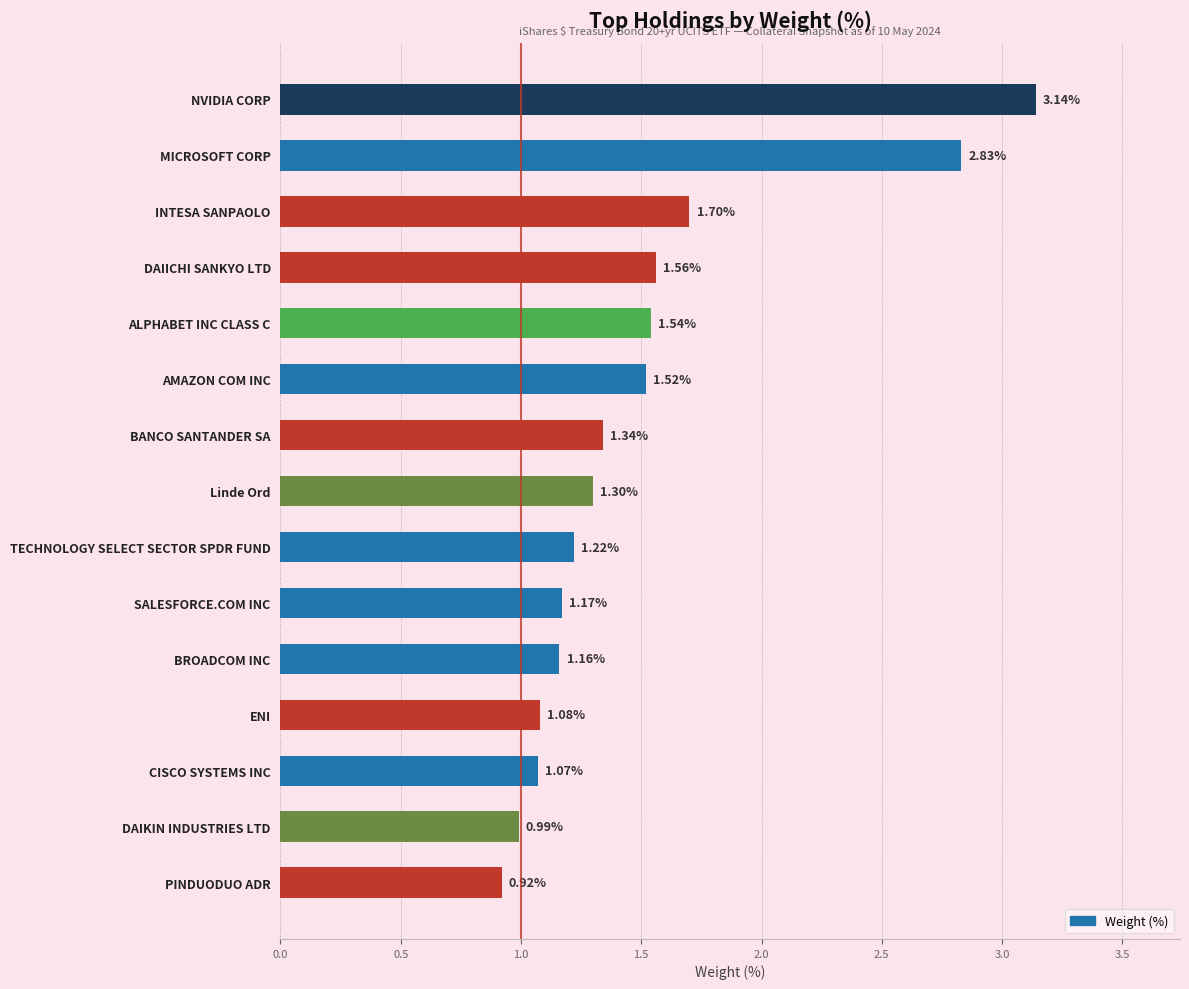

What is the difference between the maximum and minimum values?

2.2